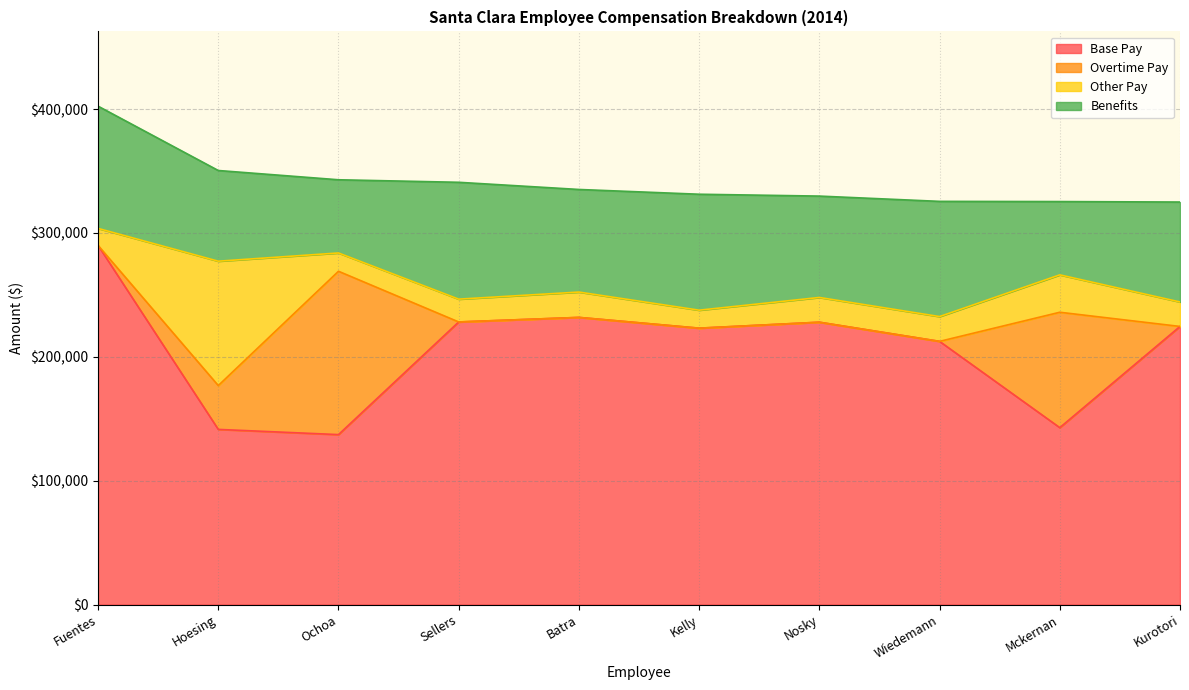

Reading left to right, transcribe all the data shown in this chart.

Base Pay: Fuentes=289920.0	Hoesing=141402.7	Ochoa=137204.8	Sellers=228128.8	Batra=231804.1	Kelly=223122.1	Nosky=227928.0	Wiedemann=212460.9	Mckernan=142820.4	Kurotori=224508.0
Overtime Pay: Fuentes=0.0	Hoesing=35386.8	Ochoa=131839.9	Sellers=0.0	Batra=0.0	Kelly=0.0	Nosky=0.0	Wiedemann=0.0	Mckernan=93141.0	Kurotori=0.0
Other Pay: Fuentes=13708.2	Hoesing=100385.0	Ochoa=14764.3	Sellers=18410.9	Batra=20450.6	Kelly=14510.7	Nosky=19964.9	Wiedemann=20010.0	Mckernan=30182.6	Kurotori=19747.8
Benefits: Fuentes=98683.4	Hoesing=73204.8	Ochoa=59087.7	Sellers=94317.2	Batra=82813.9	Kelly=93587.8	Nosky=81830.7	Wiedemann=92987.6	Mckernan=59161.3	Kurotori=80668.6